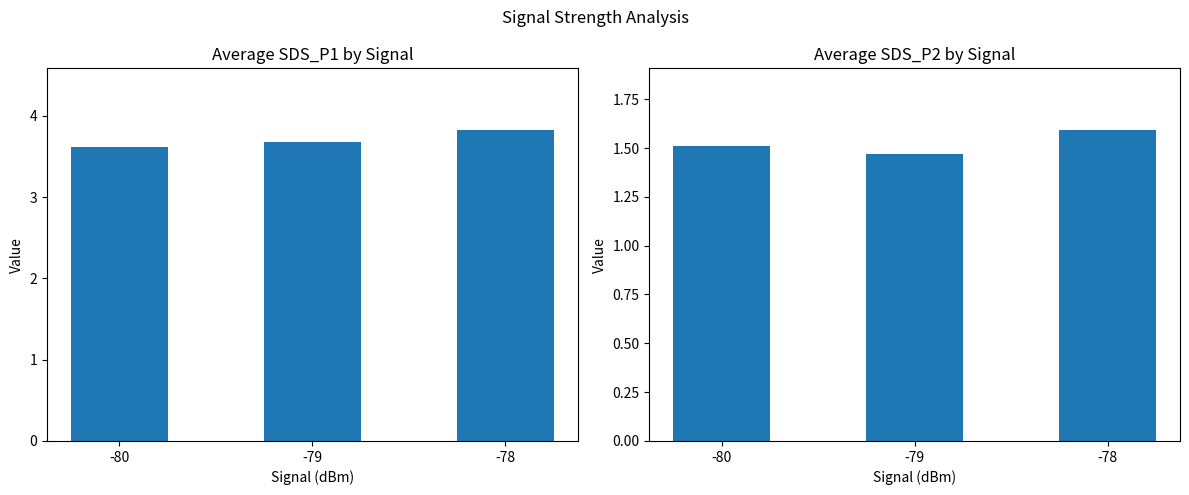

Between -78 and -80, which is larger?

-78